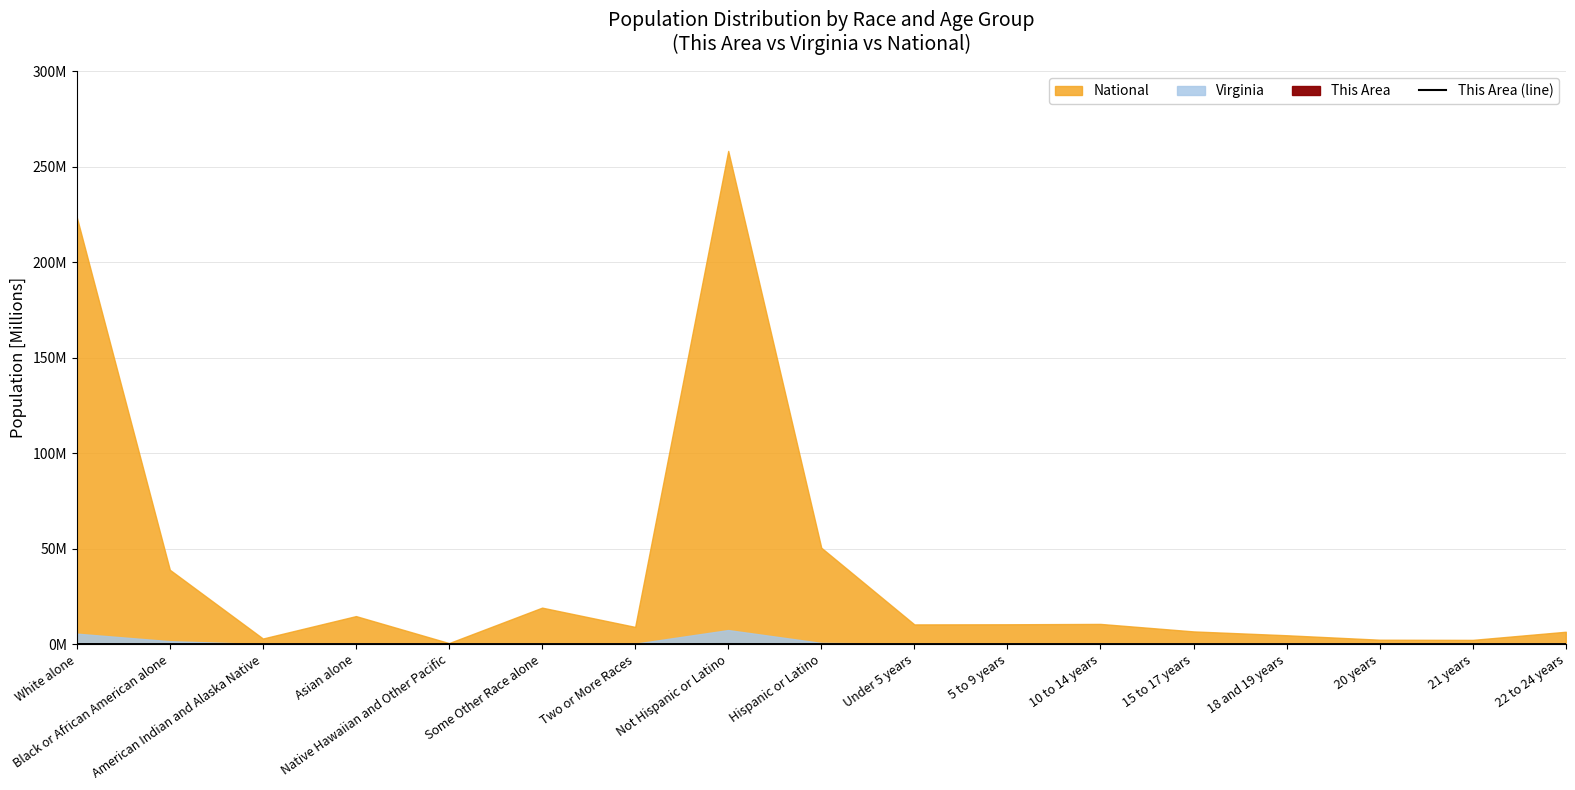

At which category does the data reach its first local peak?

Asian alone